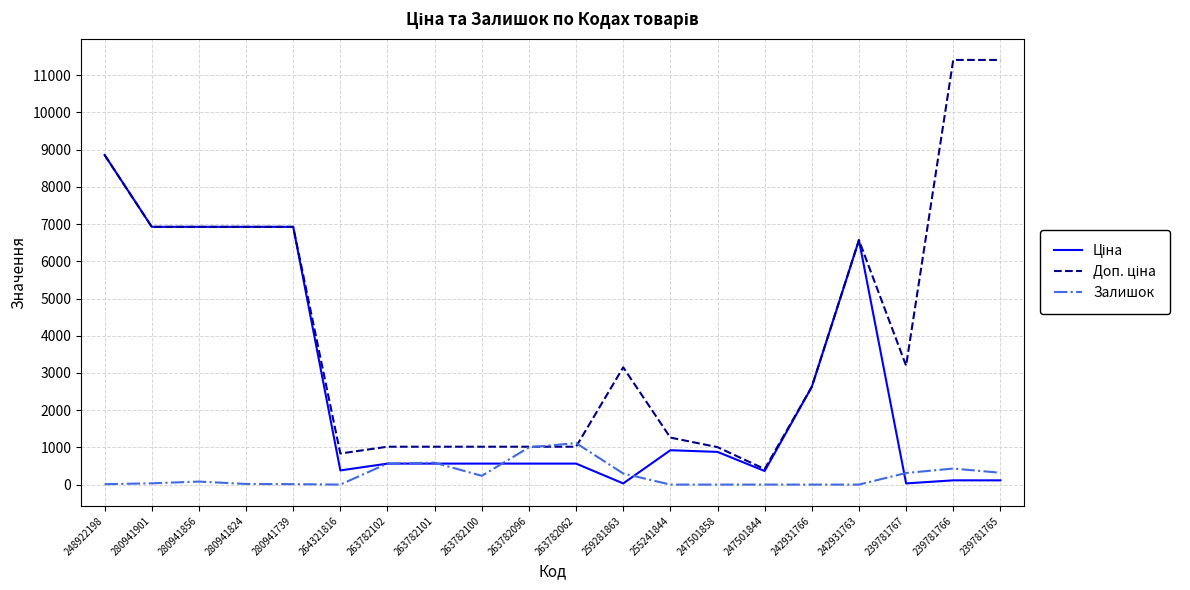

What is the difference between the highest and lowest values at 242931766?

2628.0